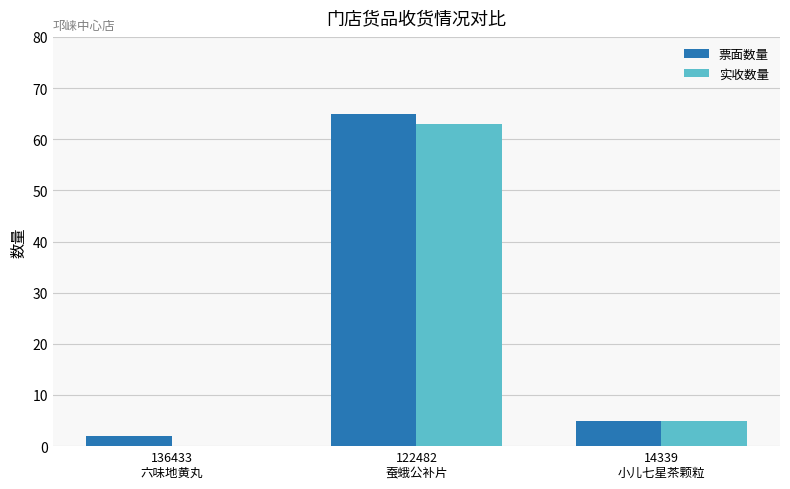

How many series are shown in this chart?

2